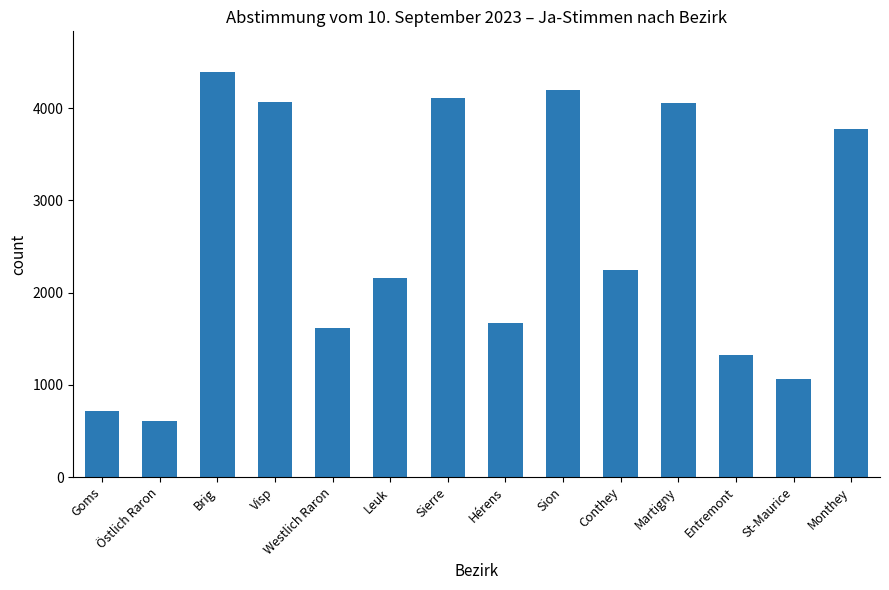

What is the difference between the values at Sion and Leuk?

2043